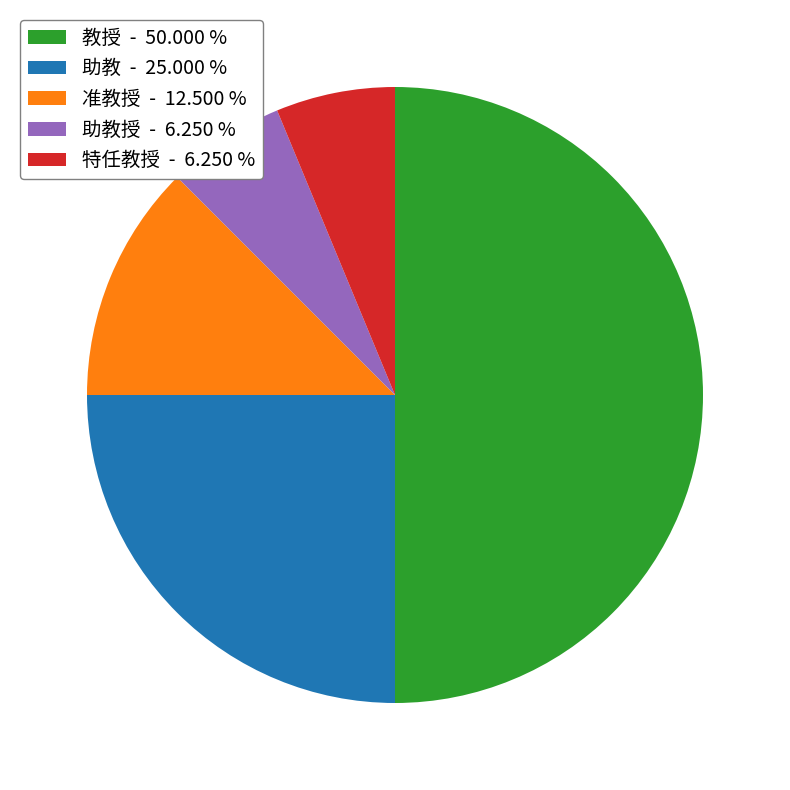

Is the sum of 教授 - 50.000 % and 助教授 - 6.250 % greater than half?

Yes